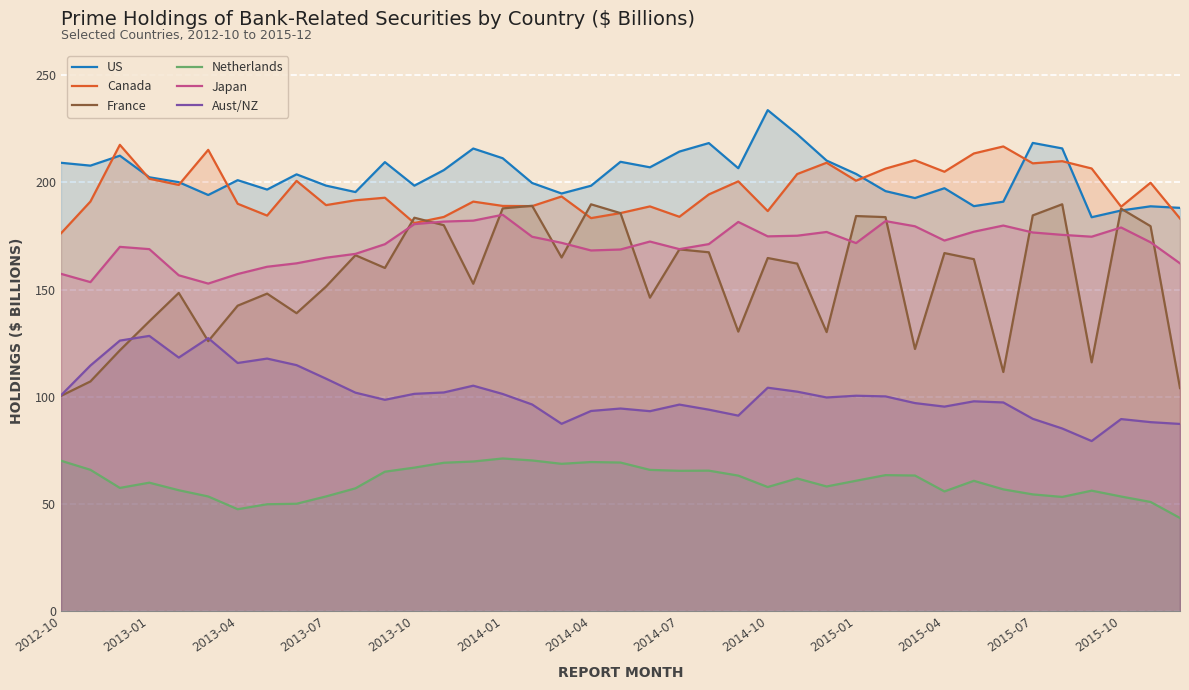

Is it true that Aust/NZ equals 100.7 at 2012-10?

True